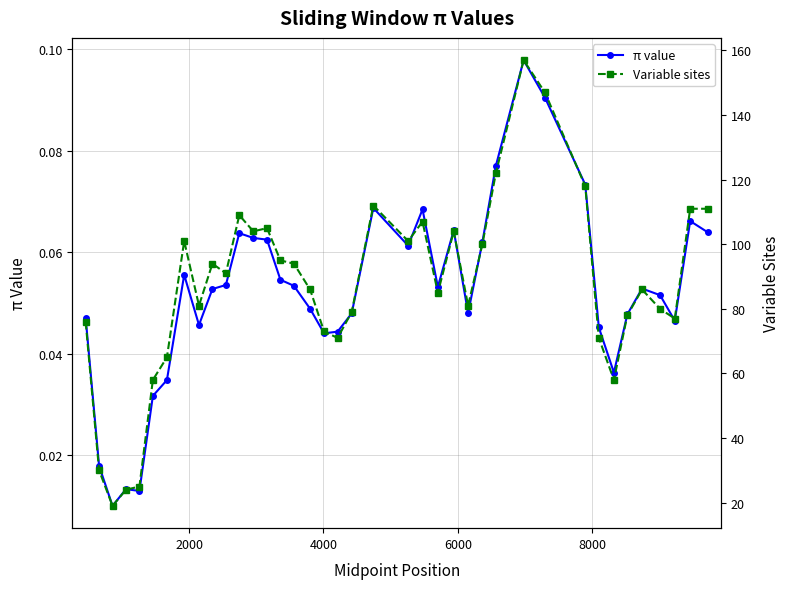

What is the value of the Variable sites point at the 21st from the left?

112.0